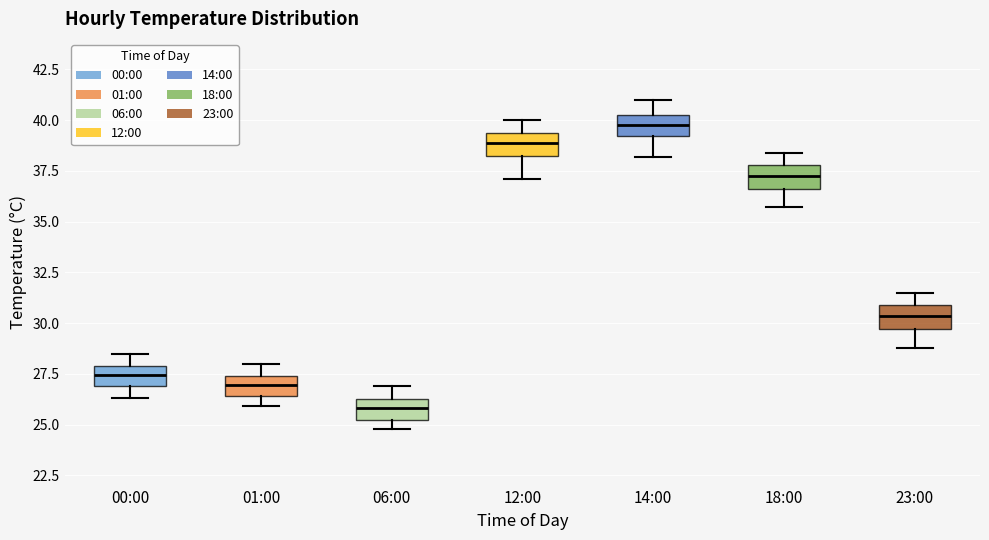

Reading left to right, read every box against the y-axis: the position of its median line, the range the box covers, and the ends of its whiskers. The values are not printed on the chart, so give them approximately, as read against the axis.

00:00: median 27.5, box 27.0 to 28.0, whiskers 26.5 to 28.5
01:00: median 27.0, box 26.5 to 27.5, whiskers 26.0 to 28.0
06:00: median 26.0, box 25.0 to 26.5, whiskers 25.0 (just below the box's lower edge) to 27.0
12:00: median 39.0, box 38.0 to 39.5, whiskers 37.0 to 40.0
14:00: median 40.0, box 39.0 to 40.5, whiskers 38.0 to 41.0
18:00: median 37.5, box 36.5 to 38.0, whiskers 35.5 to 38.5
23:00: median 30.5, box 29.5 to 31.0, whiskers 29.0 to 31.5